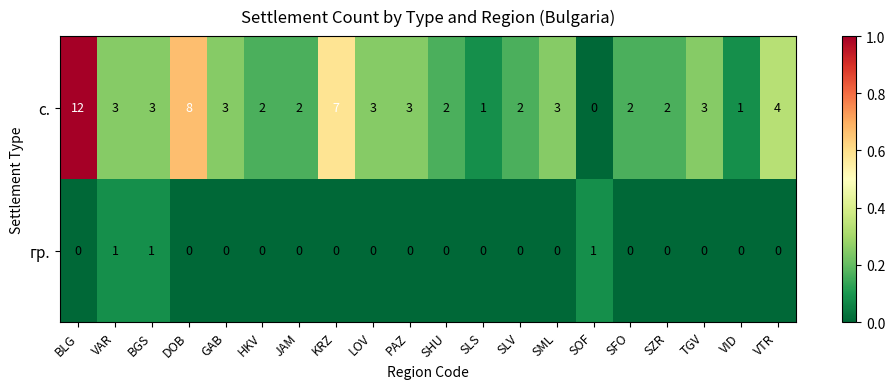

At which category is the sum across all series the highest?

BLG